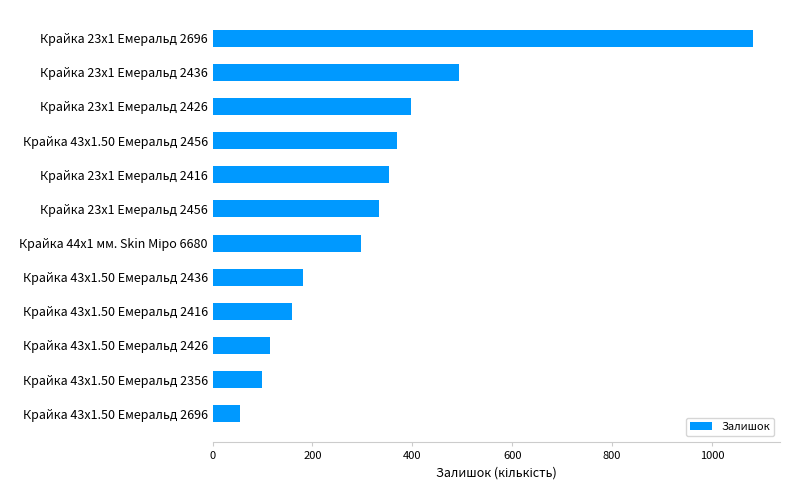

The value at Крайка 43x1.50 Емеральд 2416 is 159. True or false?

True